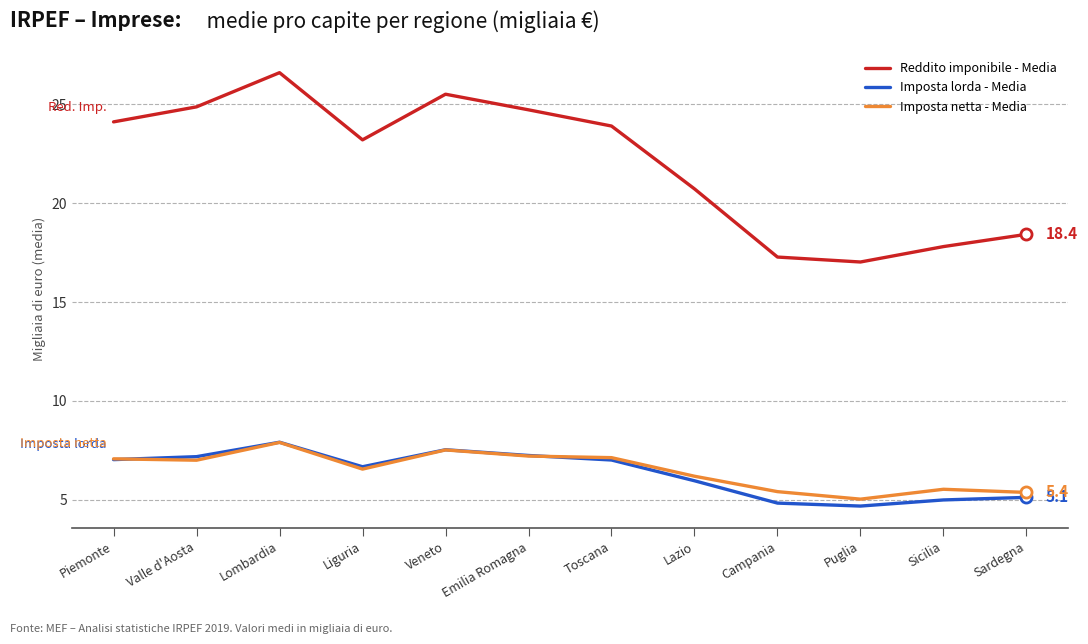

True or false: Imposta lorda - Media and Reddito imponibile - Media intersect in this chart.

False